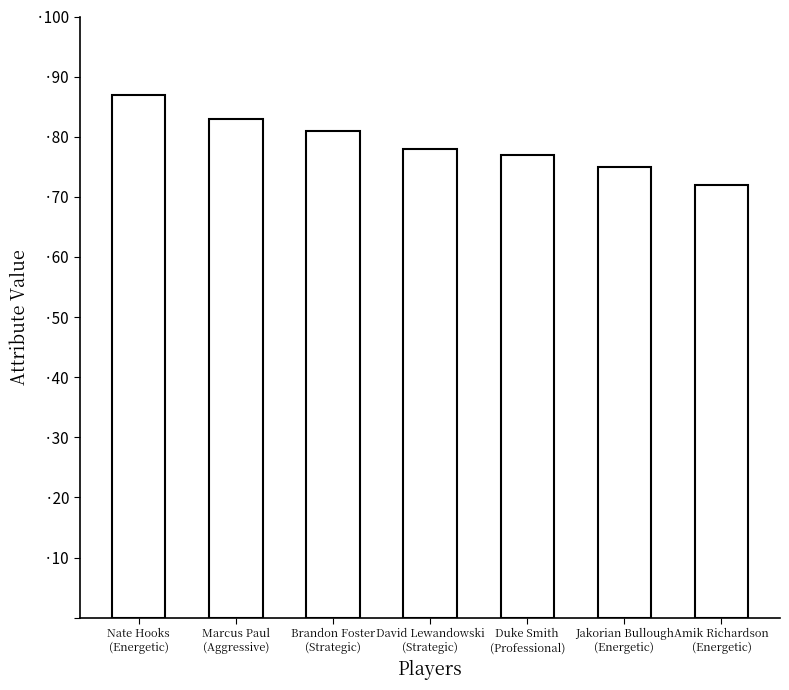

What is the minimum value shown in the chart?

72